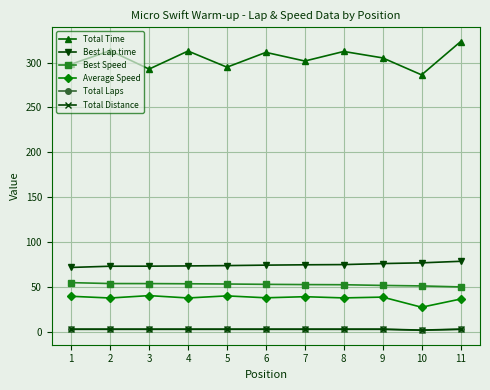

Is it true that Total Time equals 301.7 at 7?

True